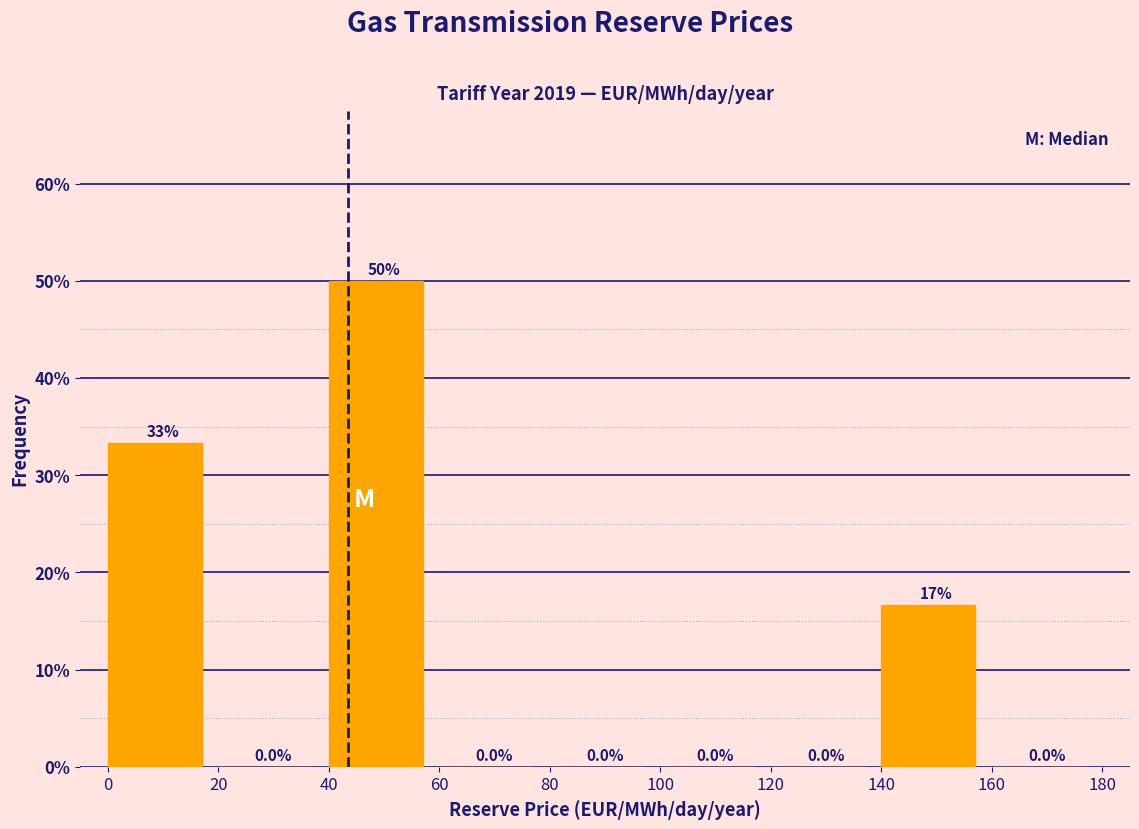

Over which range of the x-axis is the bar tallest?

40 to 60